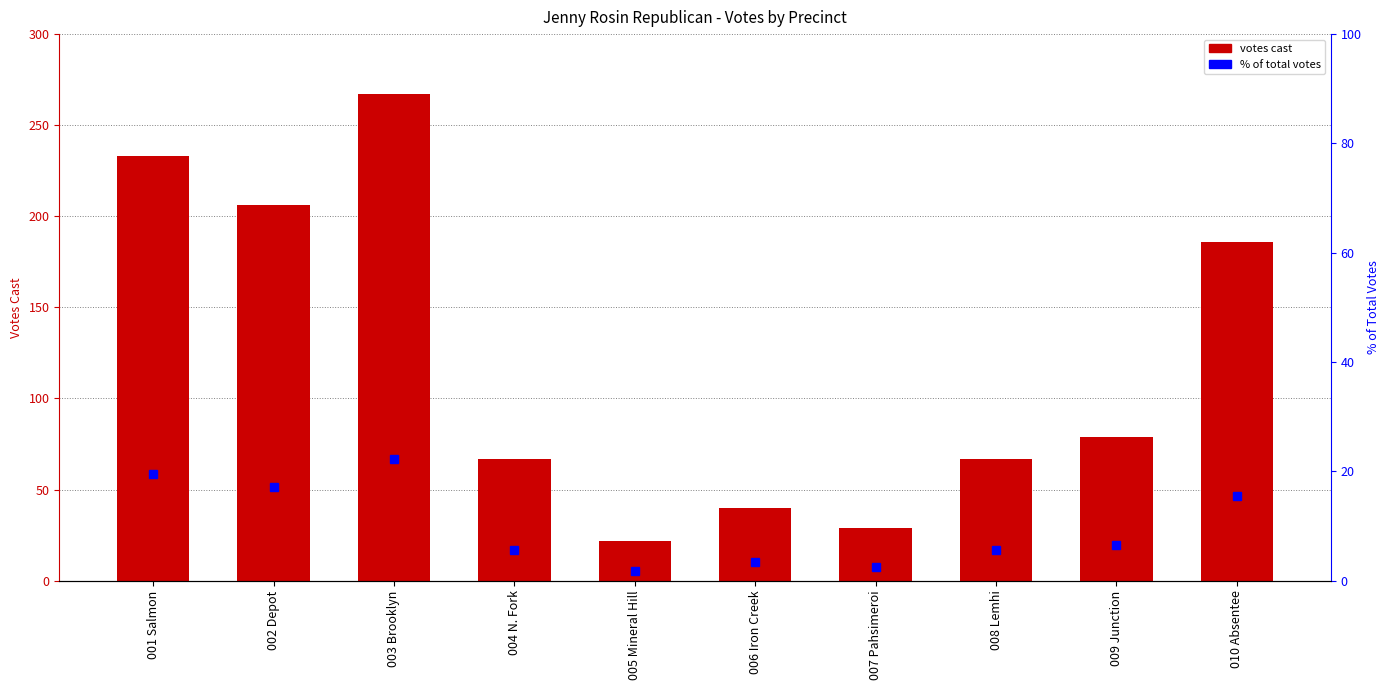

What is the difference between the maximum and second lowest values in the % of total votes series?

19.9